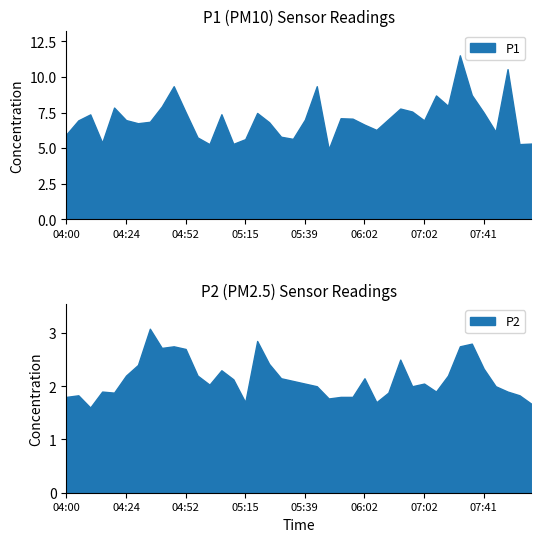

True or false: P1 and P2 intersect in this chart.

False